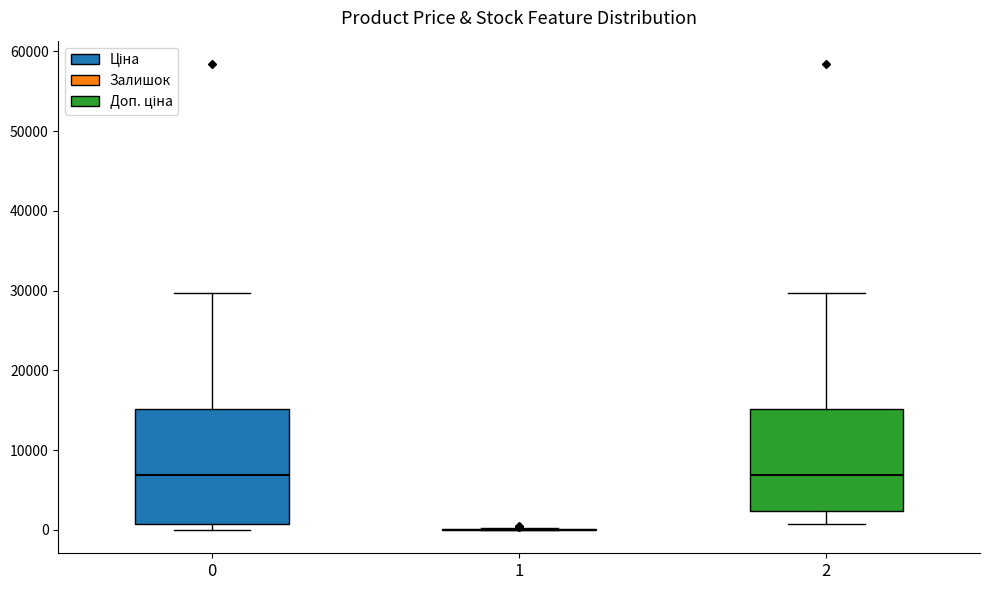

Where does the upper whisker of the box at x = 0 end on the y-axis? The values are not printed on the chart, so give them approximately, as read against the axis.

30000